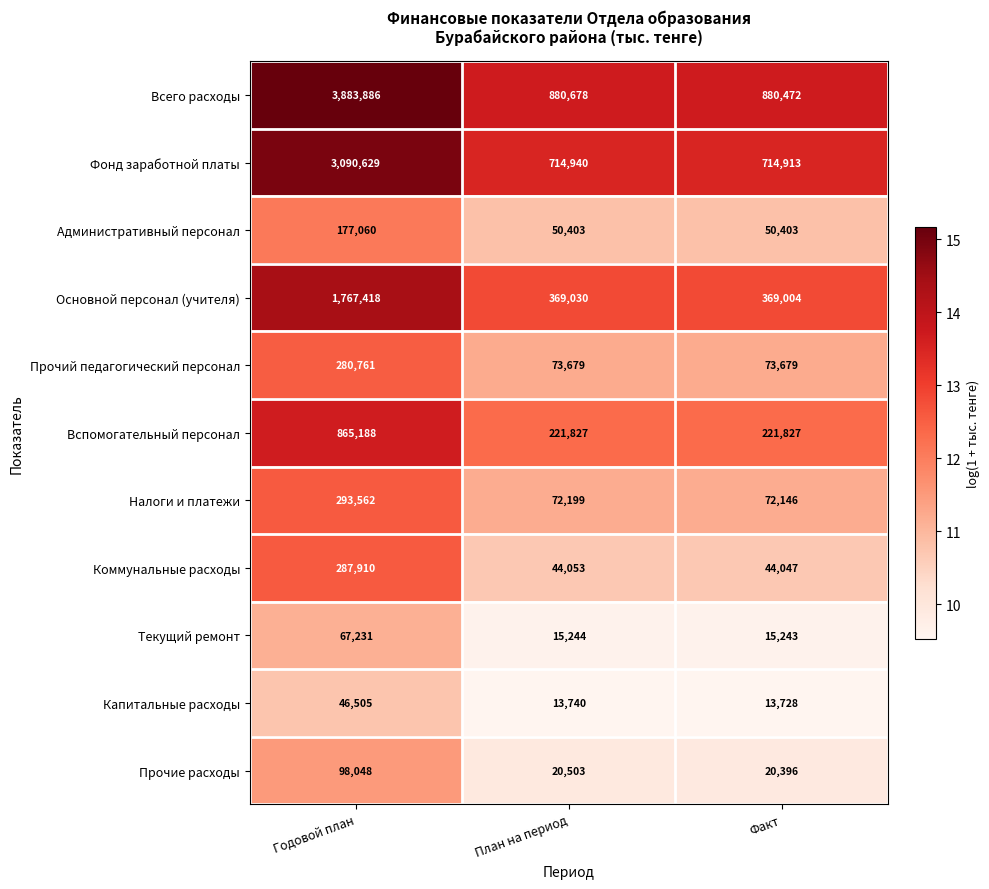

What is the difference between the maximum and minimum values in the Коммунальные расходы series?

243863